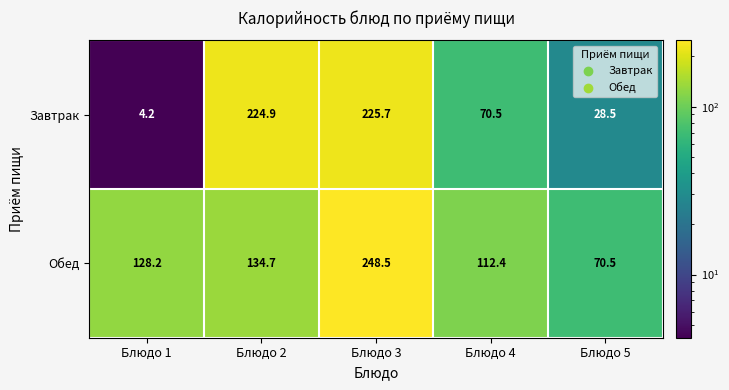

What is the difference between the maximum and minimum values in the Обед series?

178.0